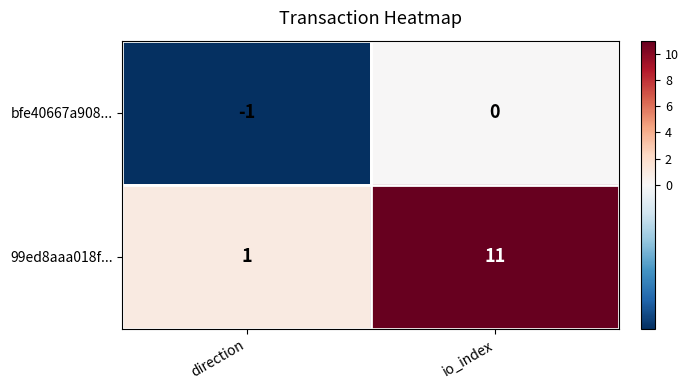

At which label is bfe40667a908... closest to 0?

io_index